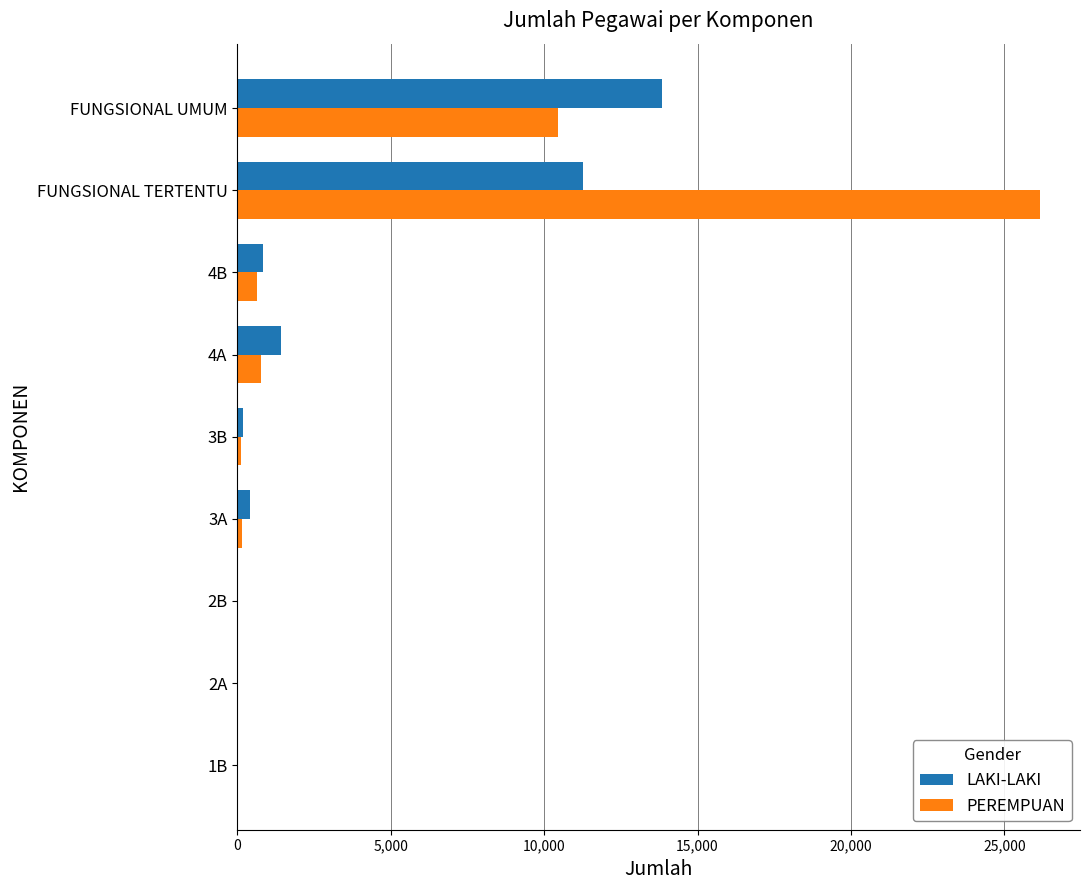

The value of LAKI-LAKI at FUNGSIONAL TERTENTU is 19024. True or false?

False